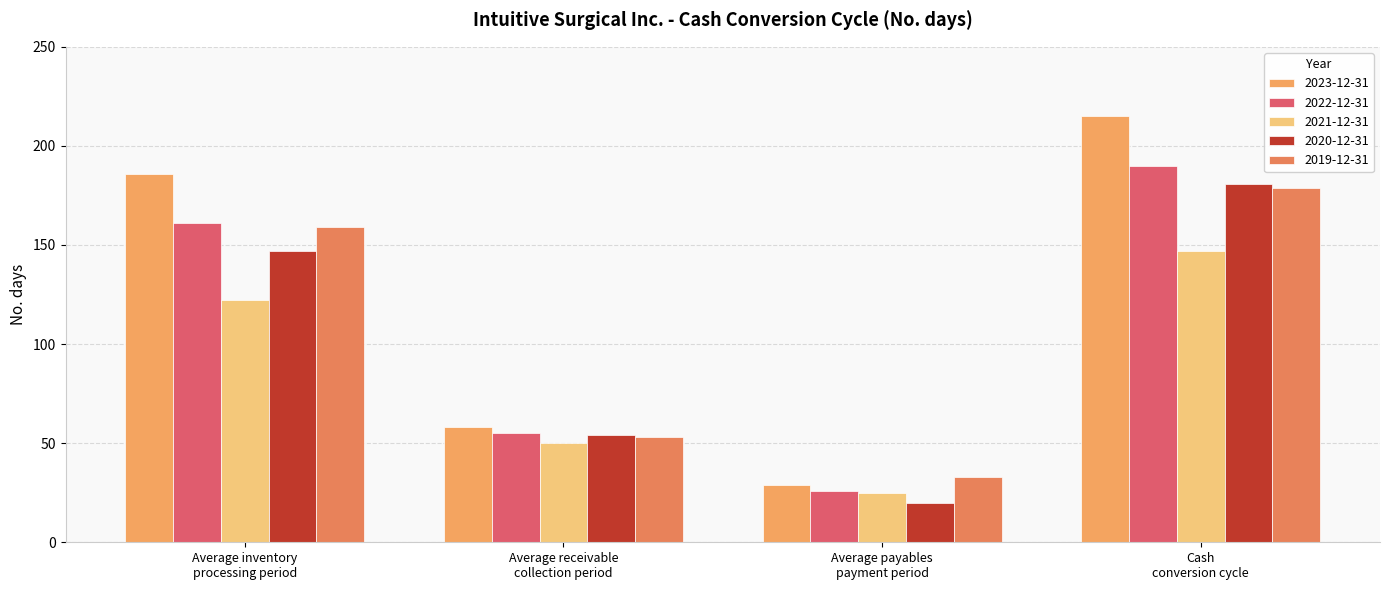

Which label corresponds to the largest value in the chart?

Cash
conversion cycle